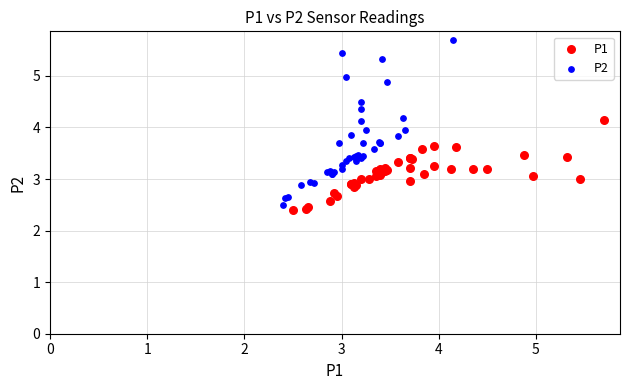

Which series reaches the maximum Y coordinate?

P2